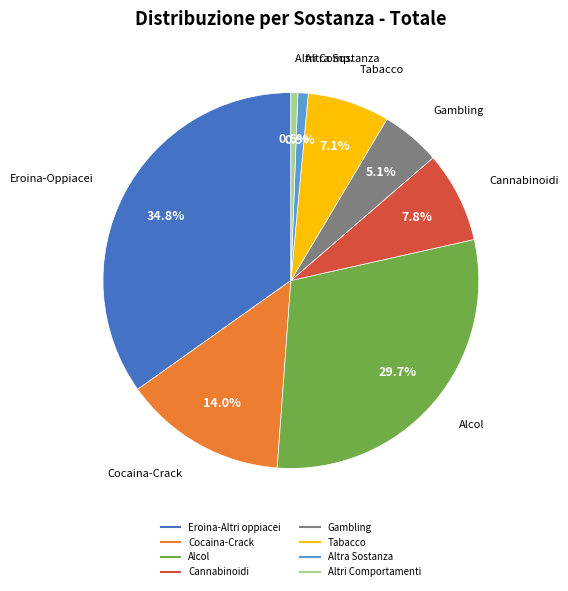

Between Altra Sostanza and Tabacco, which is larger?

Tabacco